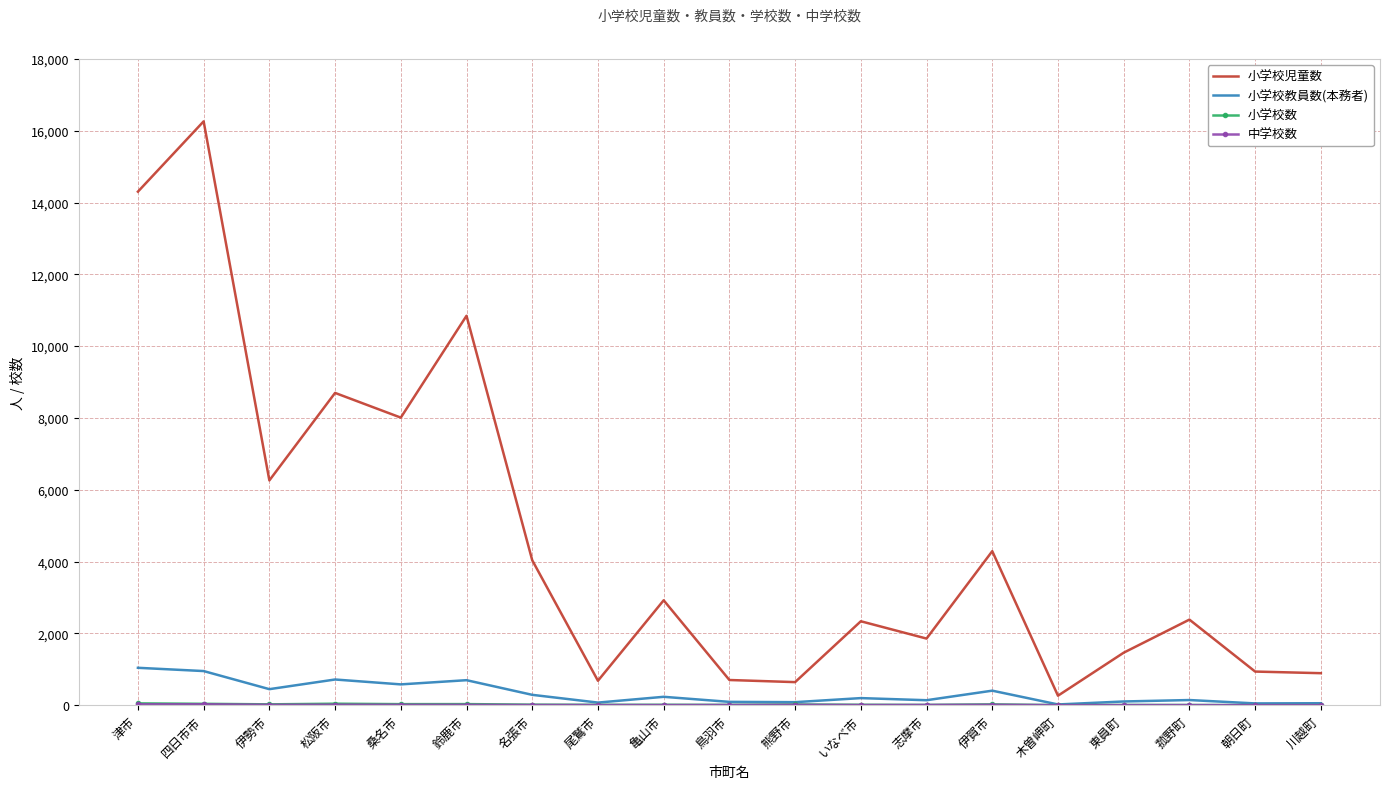

What is the maximum value shown in the chart?

16260